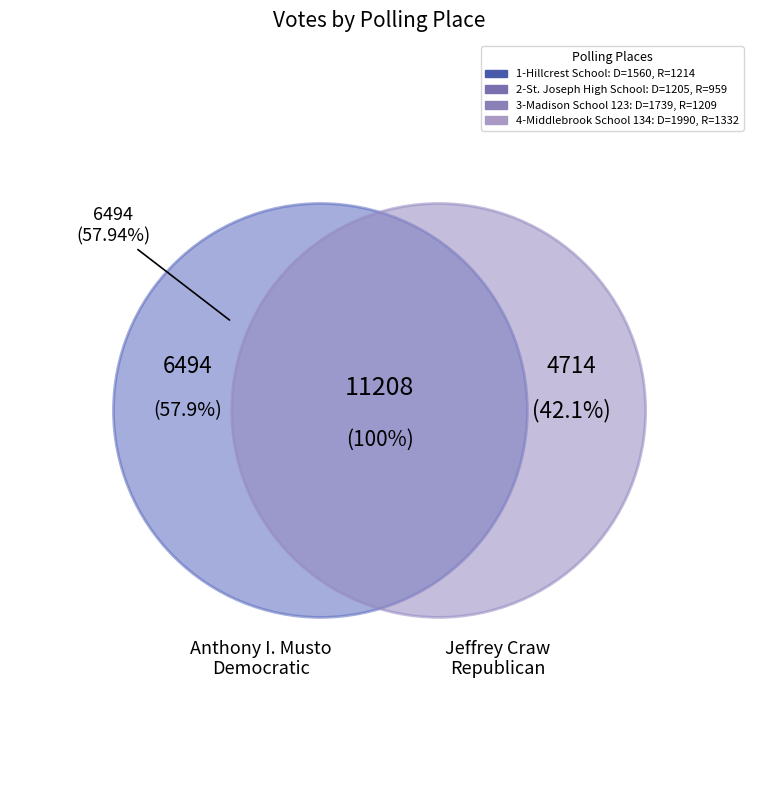

Count the number of slices in the pie.

4